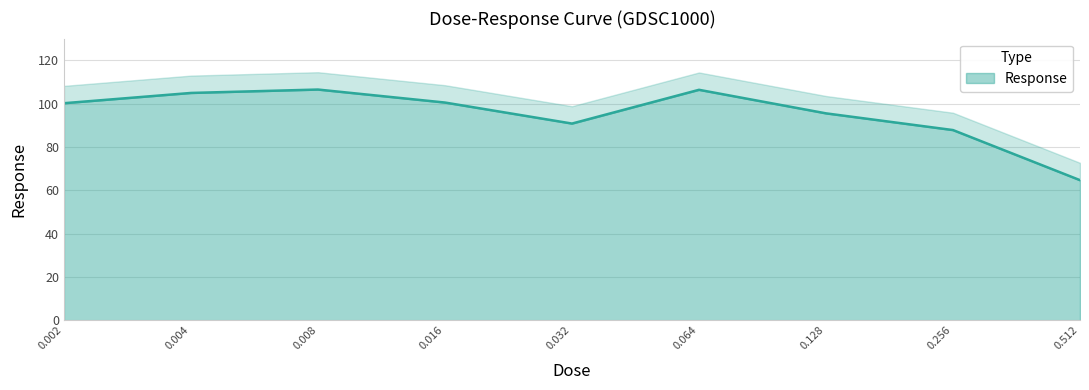

Reading right to left, what are all the values shown in this chart?

64.7	87.8	95.5	106.4	90.8	100.5	106.5	104.9	100.2